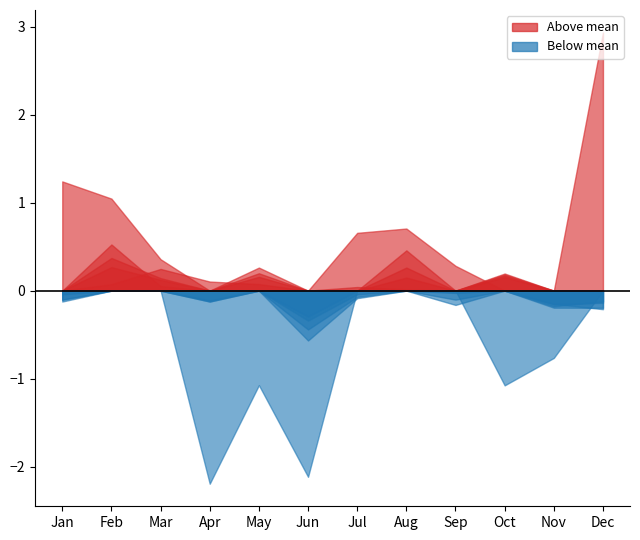

What is the spread (max minus min) of values at Oct?

1.3